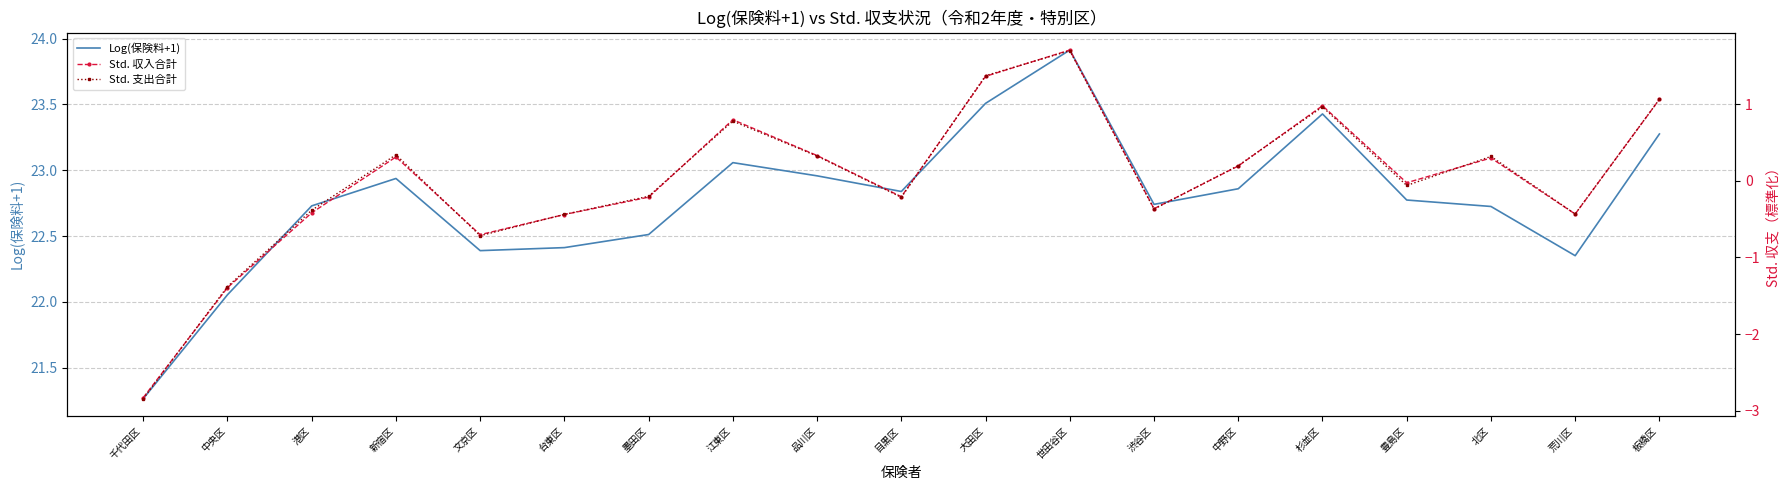

Which label corresponds to the smallest value in the chart?

千代田区